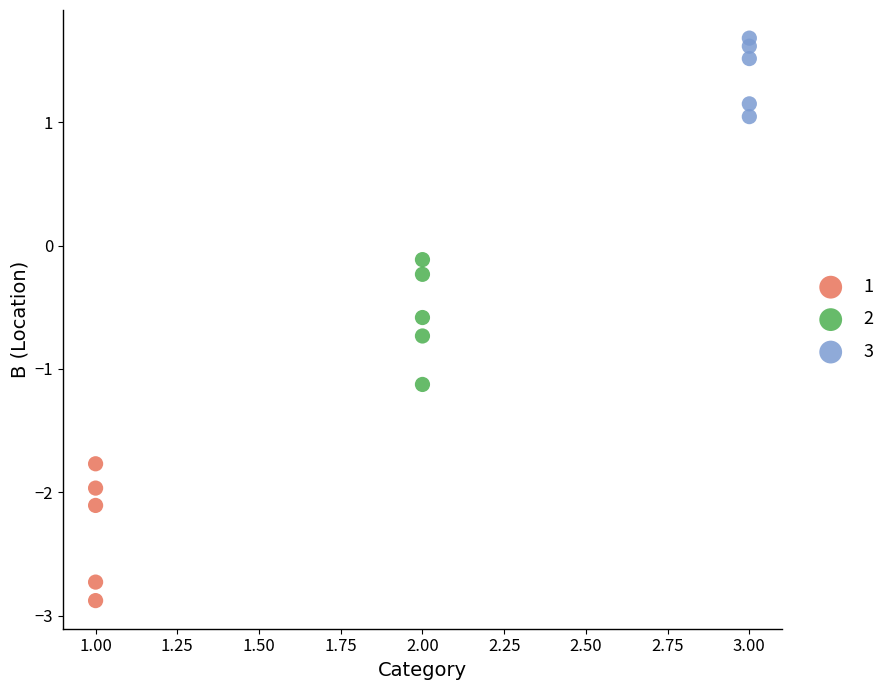

Which series contains the highest Y value?

3